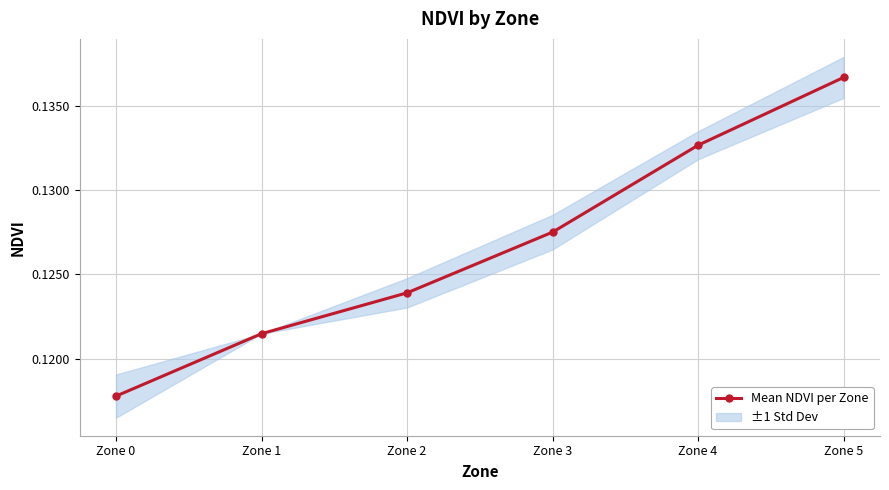

True or false: there are more than 0 points higher than both neighbors.

False